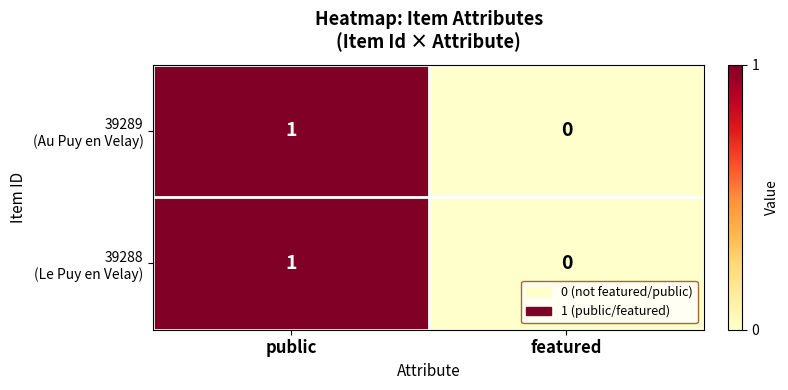

At which category is the sum across all series the highest?

public